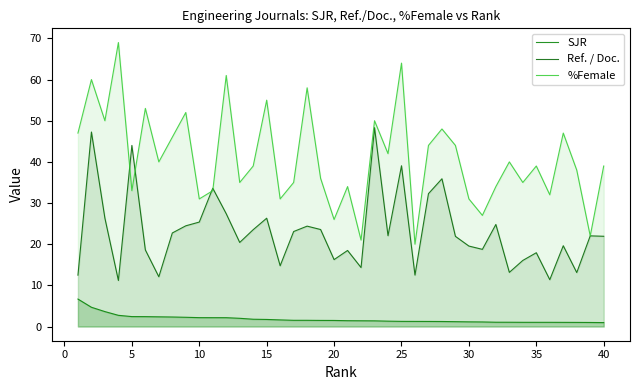

Rank the series by their average value, from lowest to highest.

SJR, Ref. / Doc., %Female